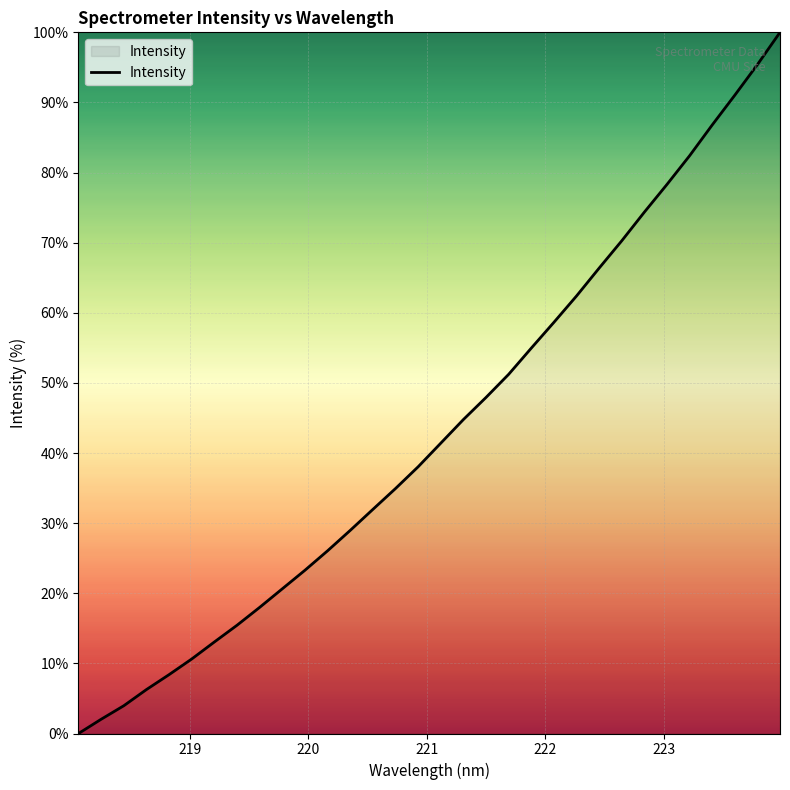

What is the maximum value shown in the chart?

100.0